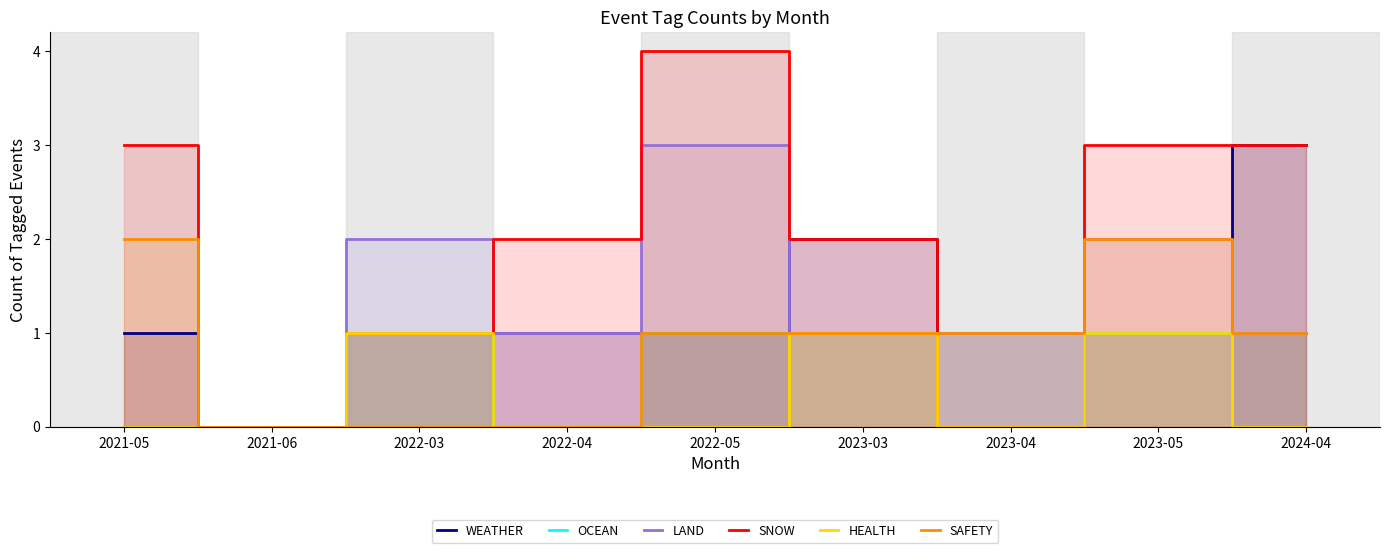

How many SNOW values are between 1 and 3?

6